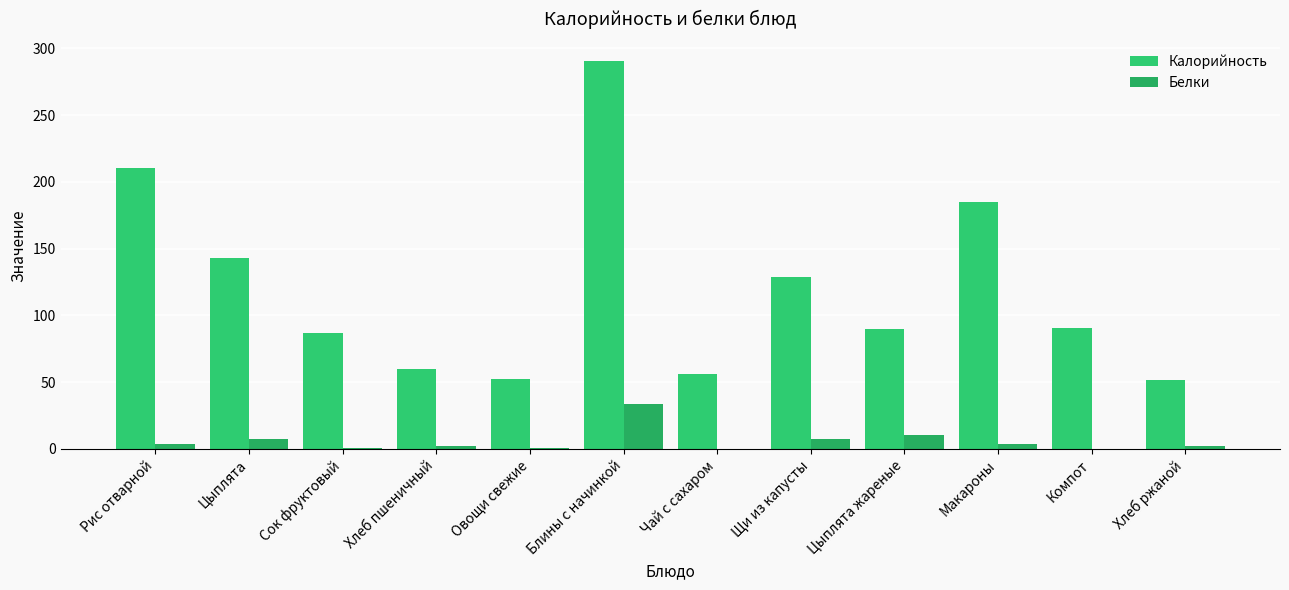

How many groups of bars are there?

12